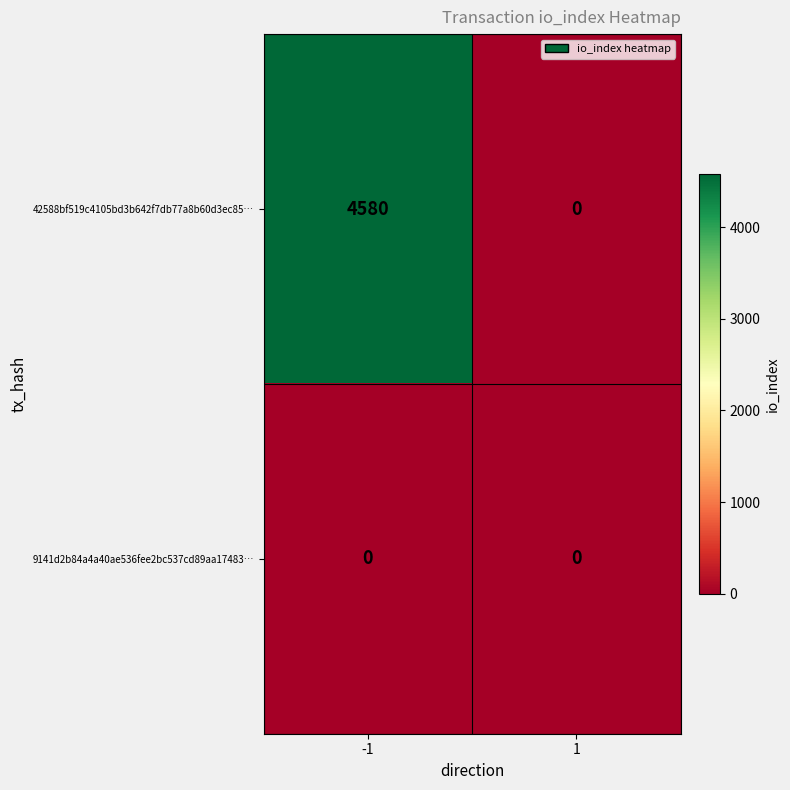

Rank the series by their maximum value, from lowest to highest.

9141d2b84a4a40ae536fee2bc537cd89aa17483…, 42588bf519c4105bd3b642f7db77a8b60d3ec85…